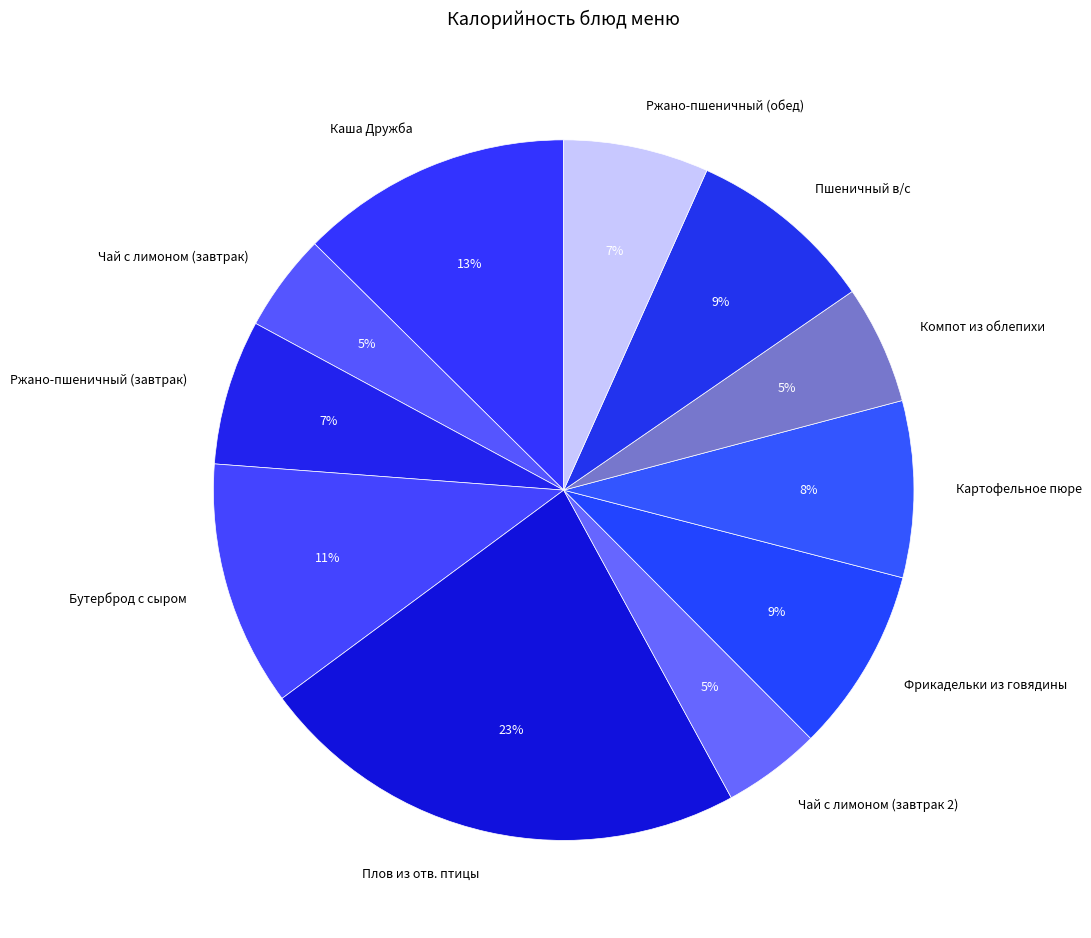

How many slices are in this pie chart?

11